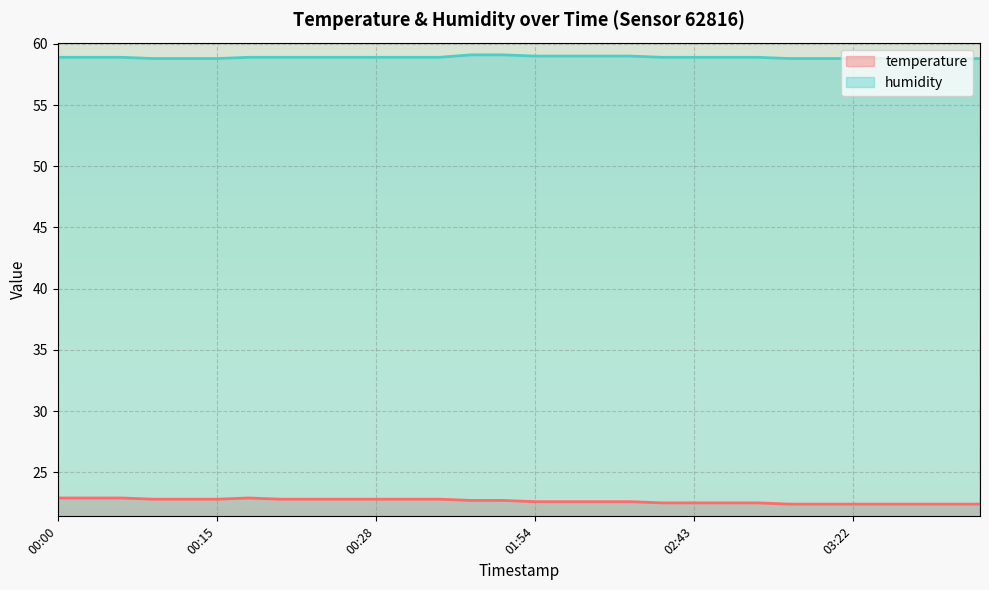

True or false: temperature and humidity cross at least once.

False